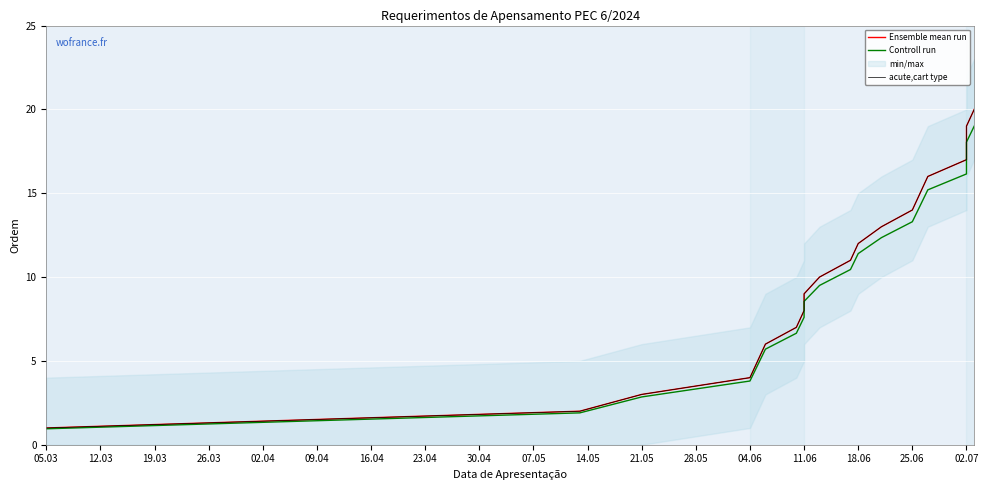

How many lines are shown in the chart?

3